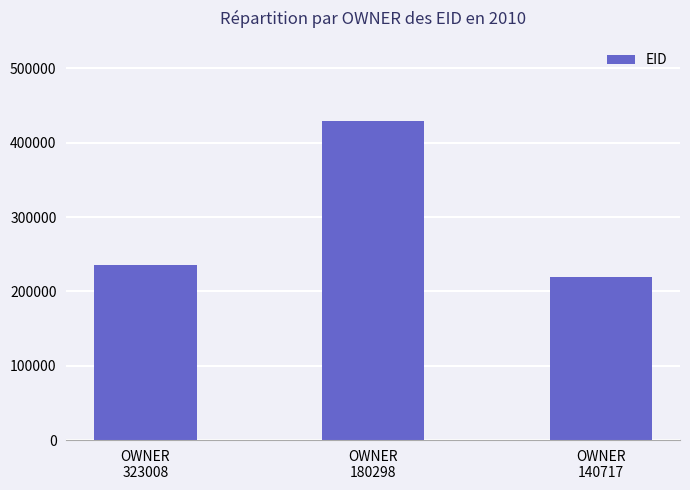

Reading right to left, transcribe all the data shown in this chart.

OWNER
140717=219611	OWNER
180298=429656	OWNER
323008=235799